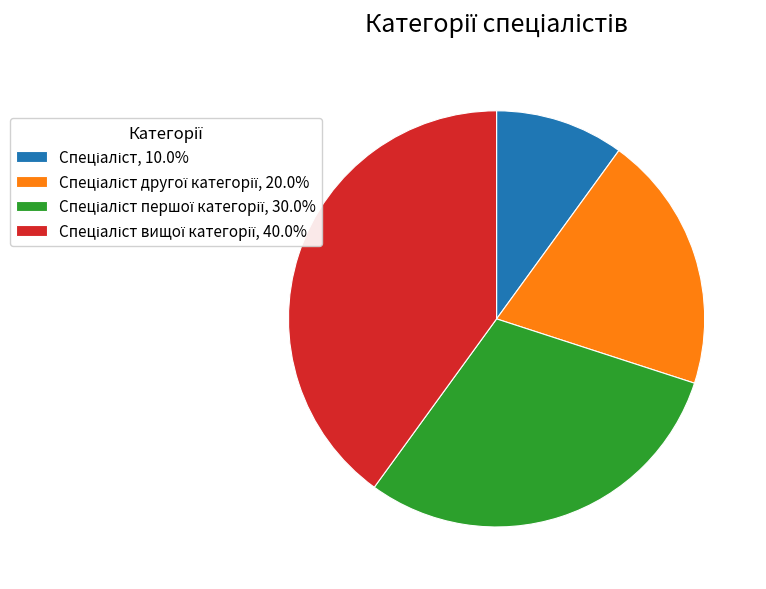

Is there a majority slice in this chart?

No